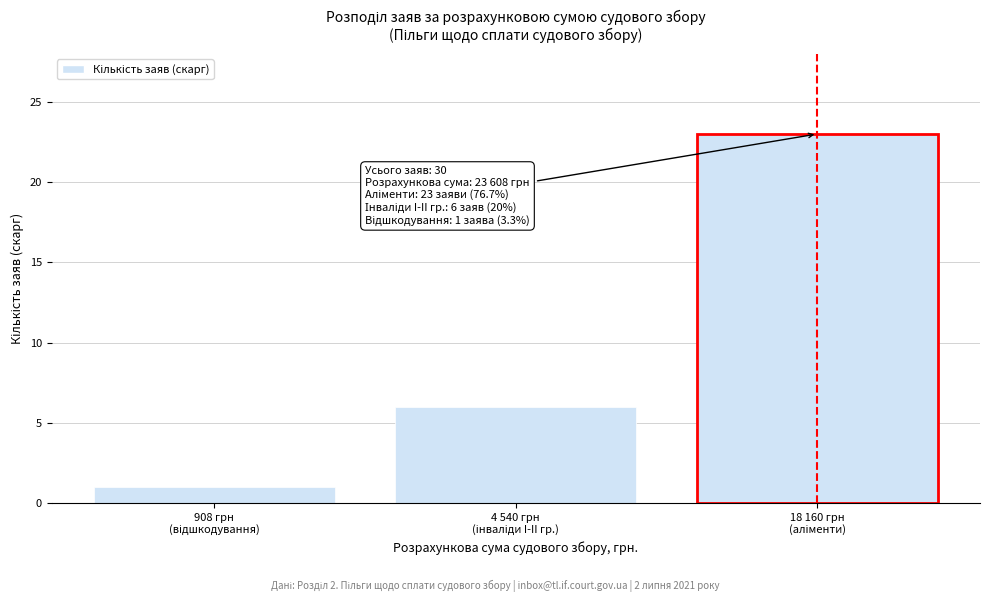

Reading left to right, extract all data points from this chart.

1	6	23